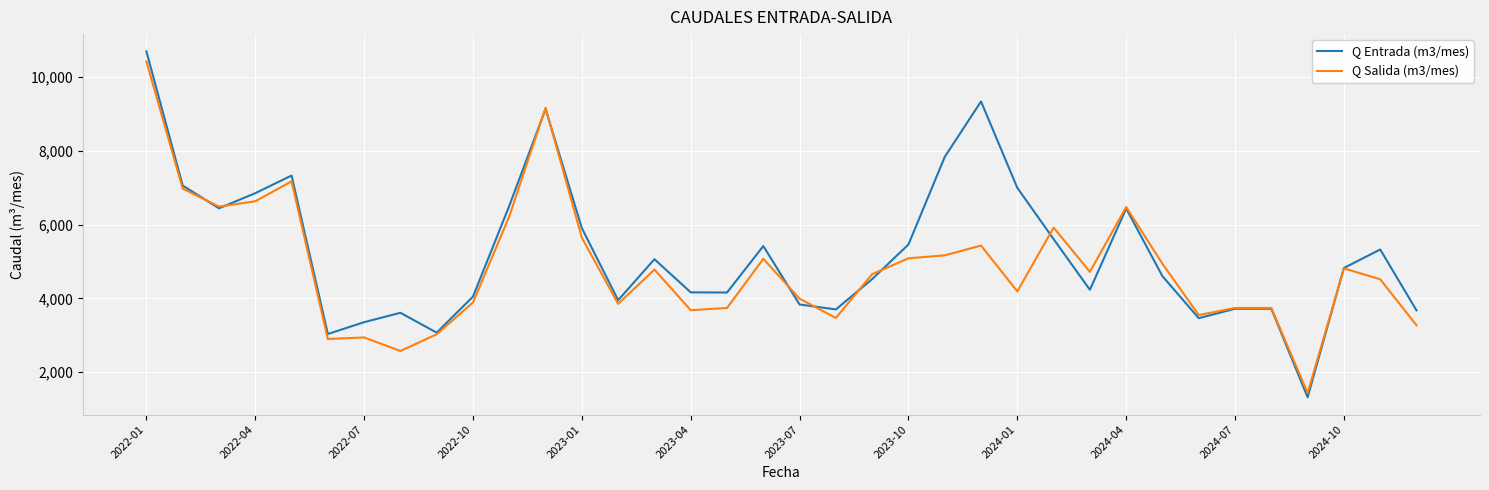

What is the minimum value shown in the chart?

1318.0